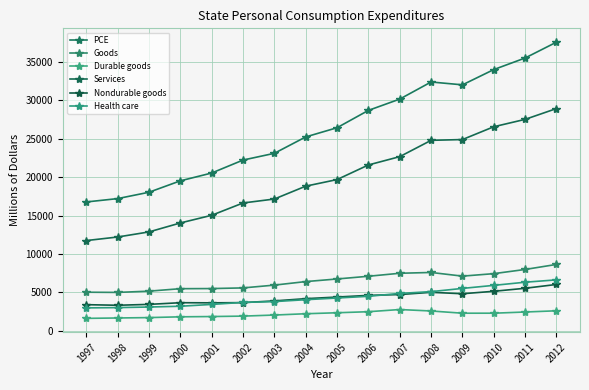

True or false: Goods has a value of 1064 at 1998.

False